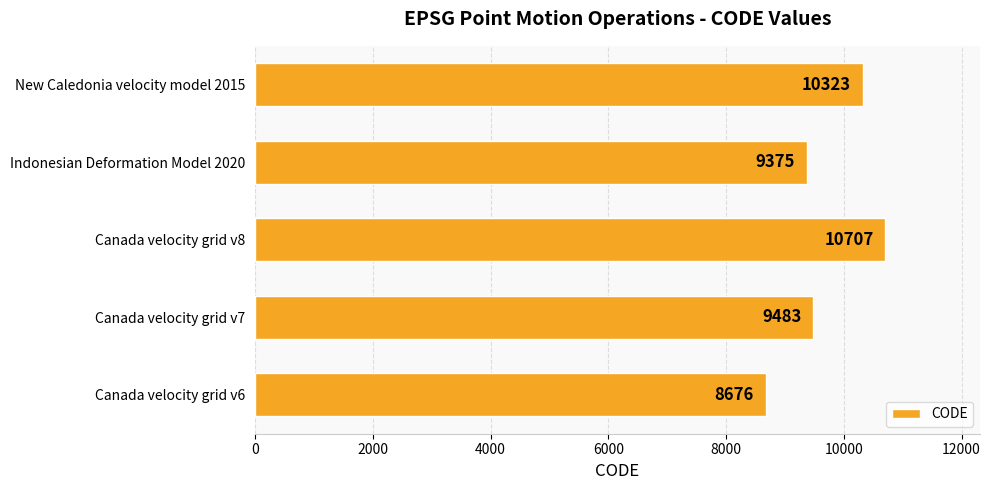

What is the difference between the second highest and second lowest values?

948